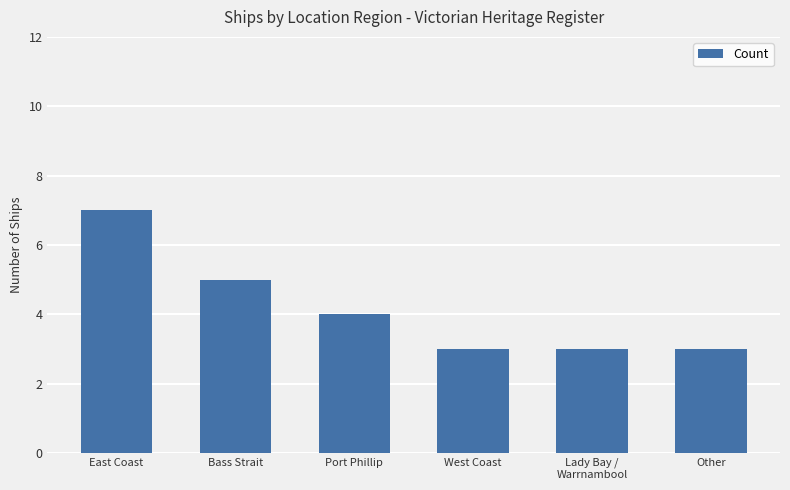

Reading left to right, list all the values displayed in this chart.

East Coast=7	Bass Strait=5	Port Phillip=4	West Coast=3	Lady Bay /
Warrnambool=3	Other=3